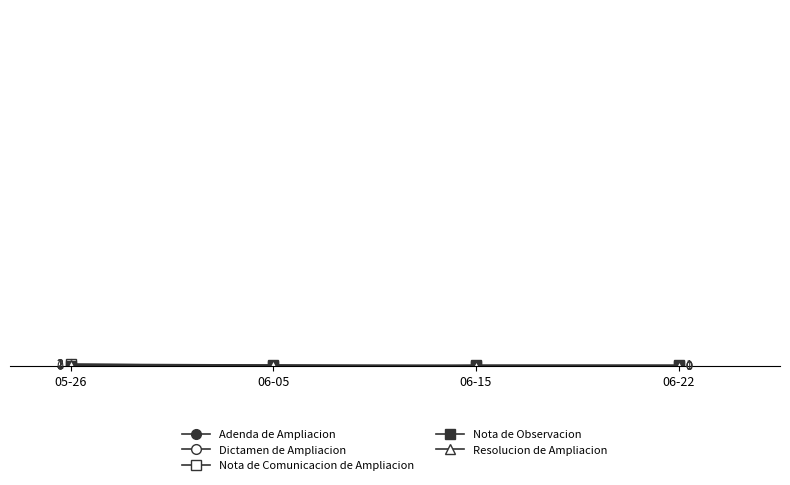

How many Nota de Comunicacion de Ampliacion values are between 0 and 2?

4